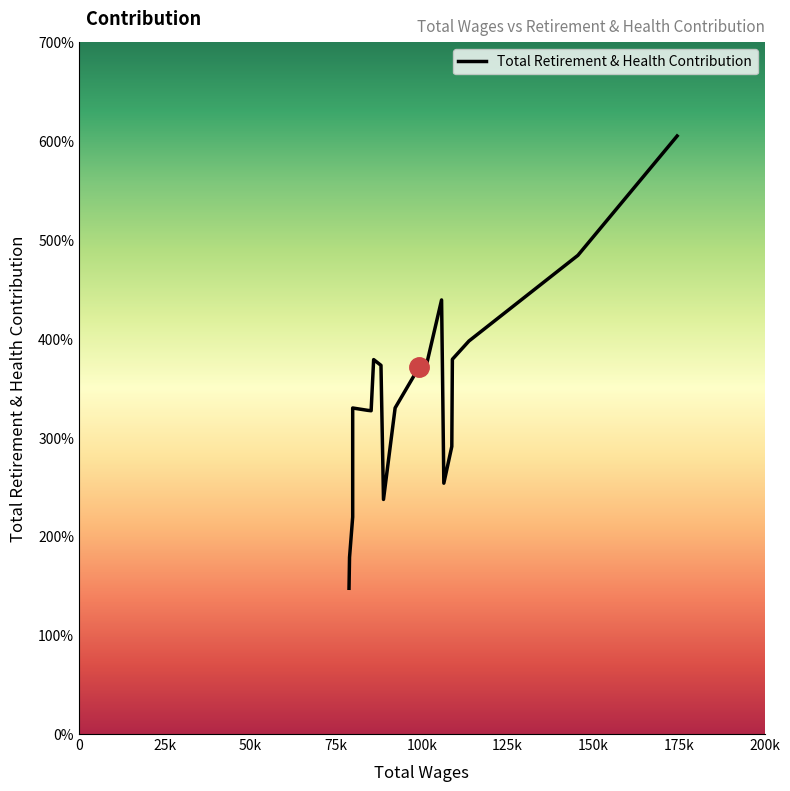

What is the difference between the maximum and second lowest values?

42639